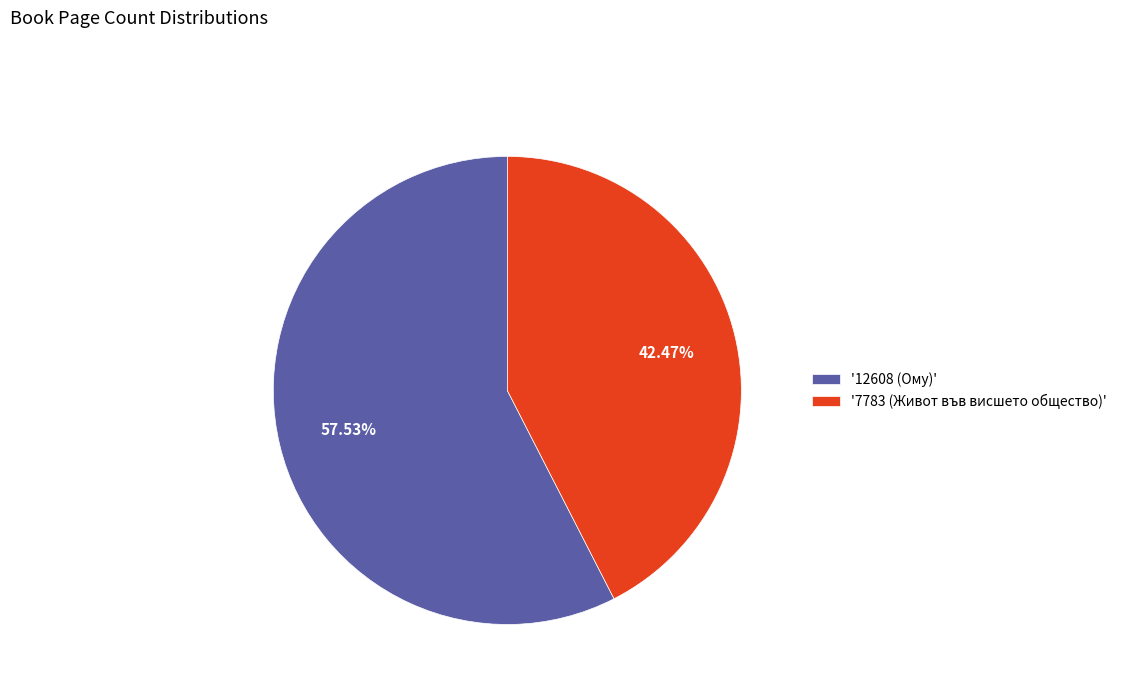

How many segments does this pie chart have?

2